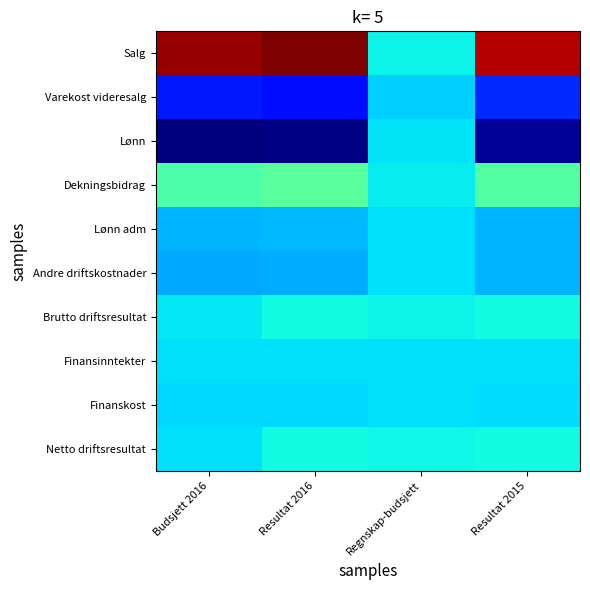

Which series has the largest total across all categories?

Salg